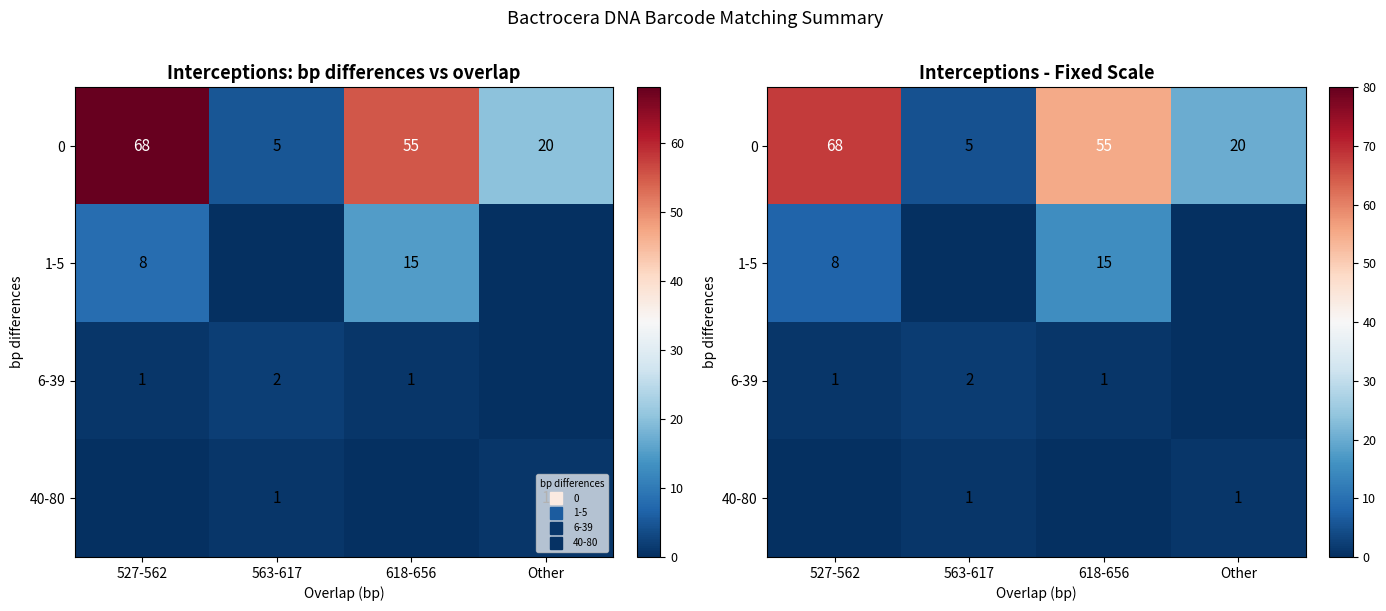

Which category has the lowest value in the 1-5 series?

563-617